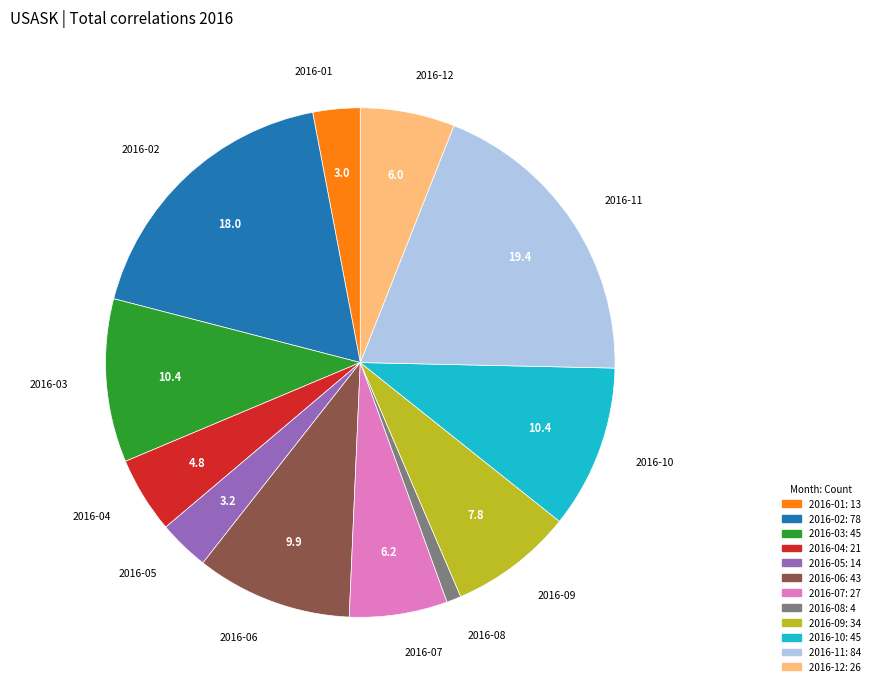

Which slice is the largest?

2016-11